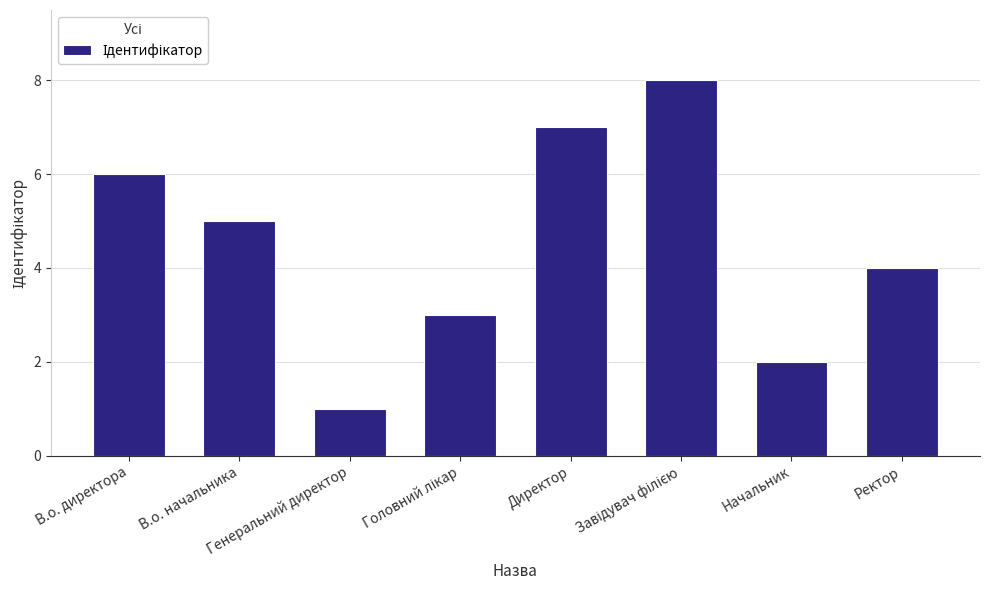

Between Генеральний директор and Директор, which is larger?

Директор